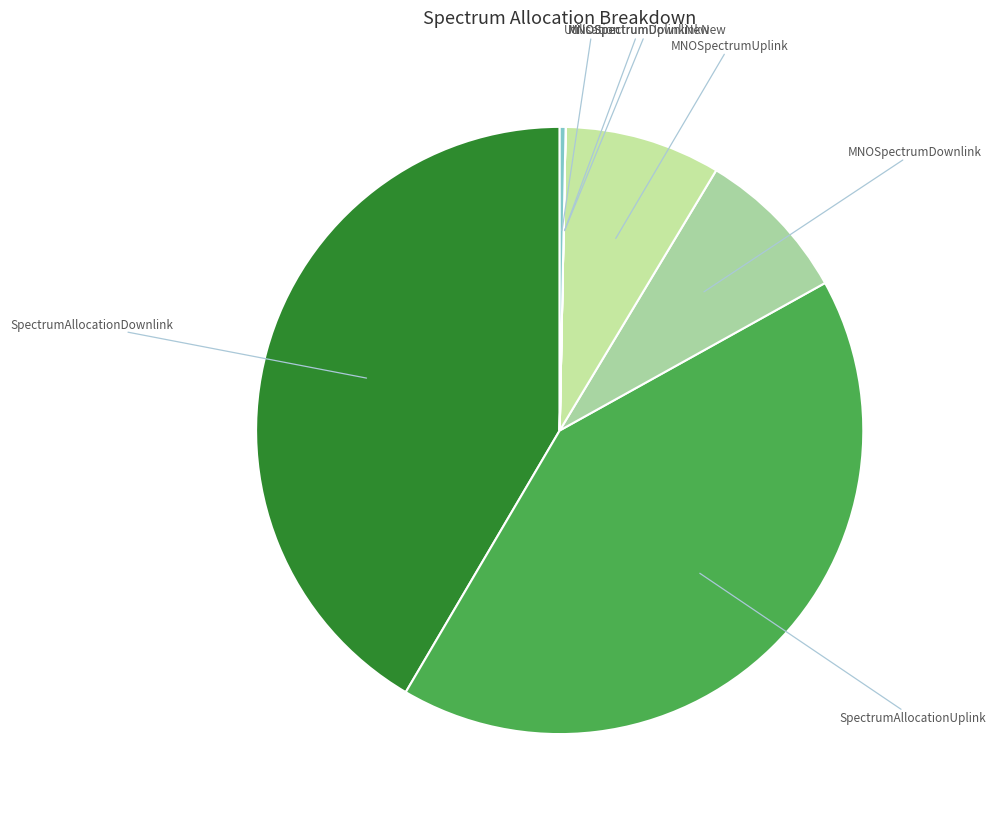

Does Utilisation represent more than half of the total?

No